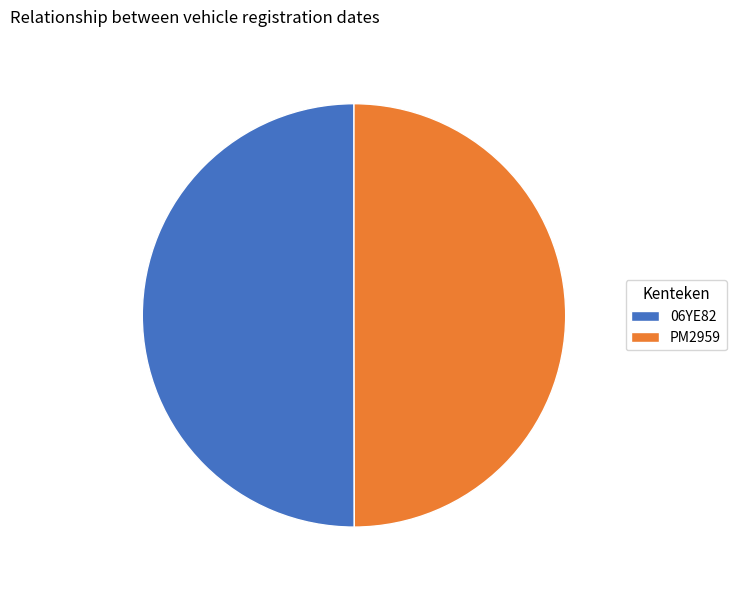

What is the ratio of the value at 06YE82 to the value at PM2959?

1.0